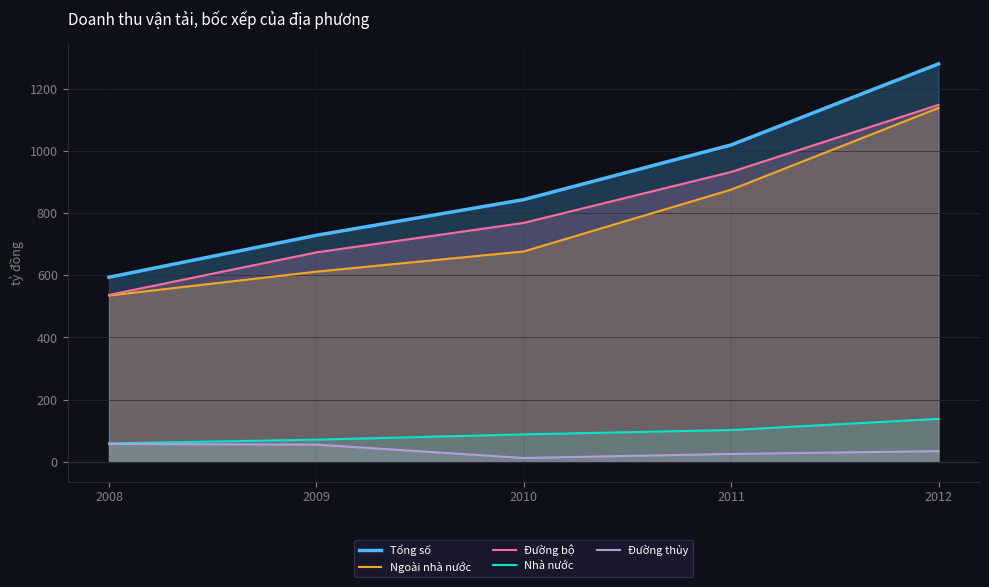

Does the chart display data point markers on the line(s)?

No